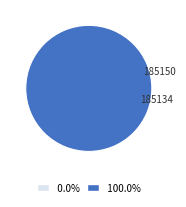

What percentage is the 185134 slice, to the nearest percent?

100%